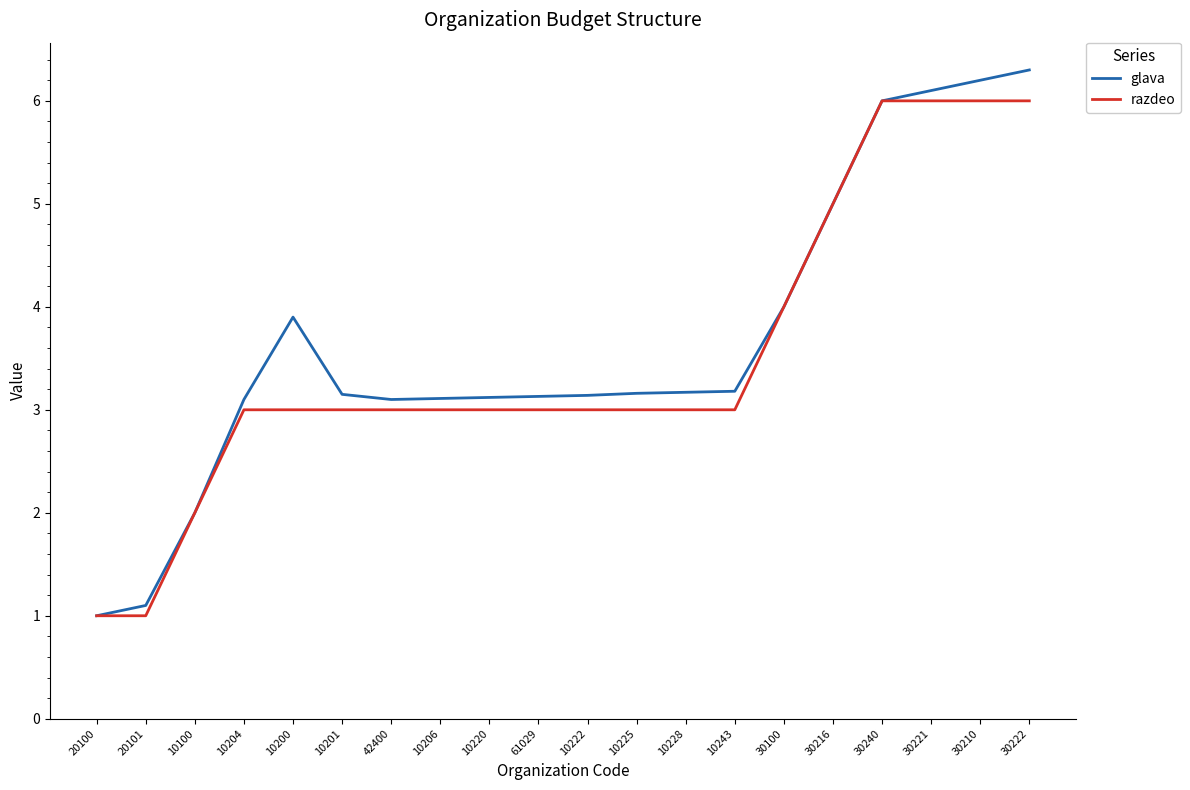

Where is the first local maximum for glava?

10200